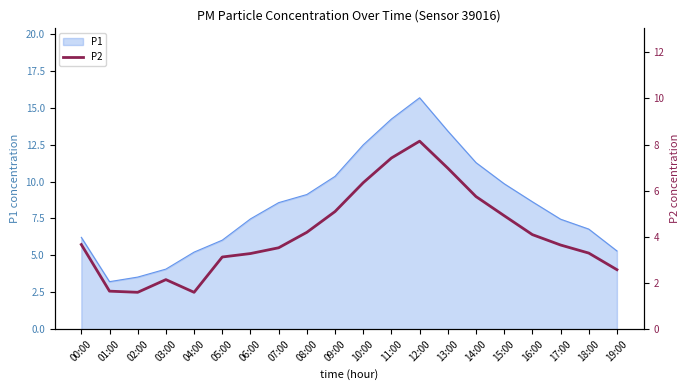

Which label corresponds to the smallest value in the chart?

02:00